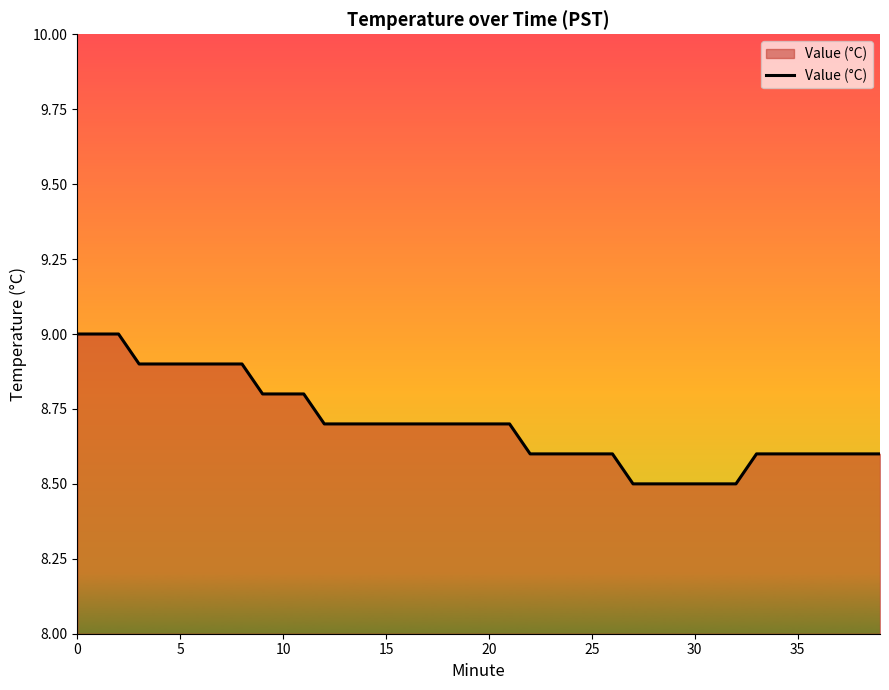

The chart shows a value of 3.5 at 30. True or false?

False